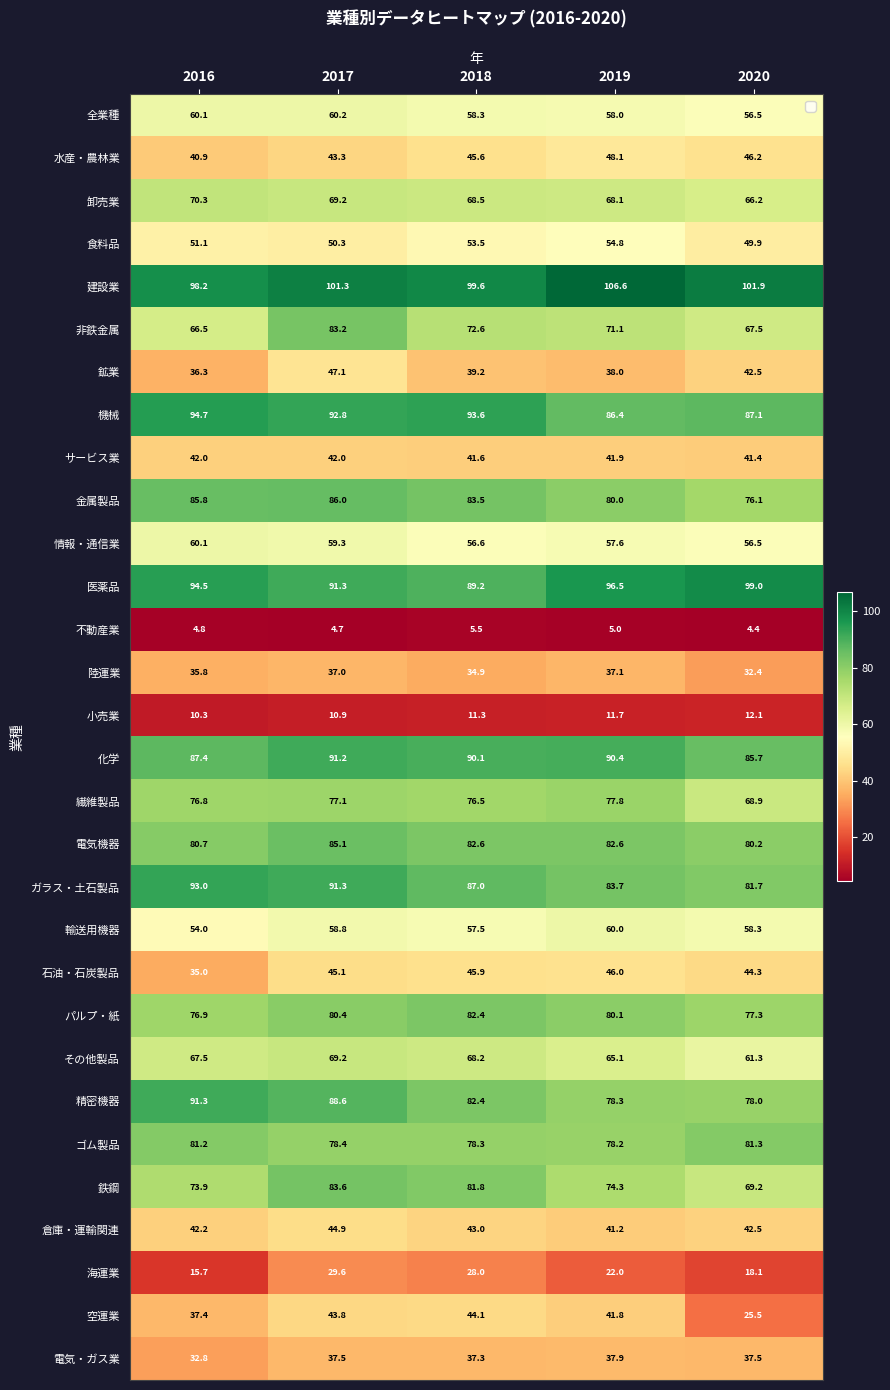

Is the value of 卸売業 at 2020 greater than the value of ゴム製品 at 2018?

No